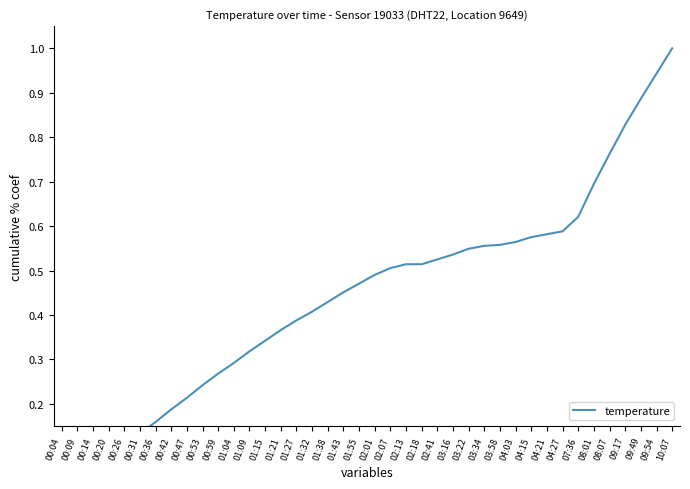

Is this an area chart (filled region under the line)?

No